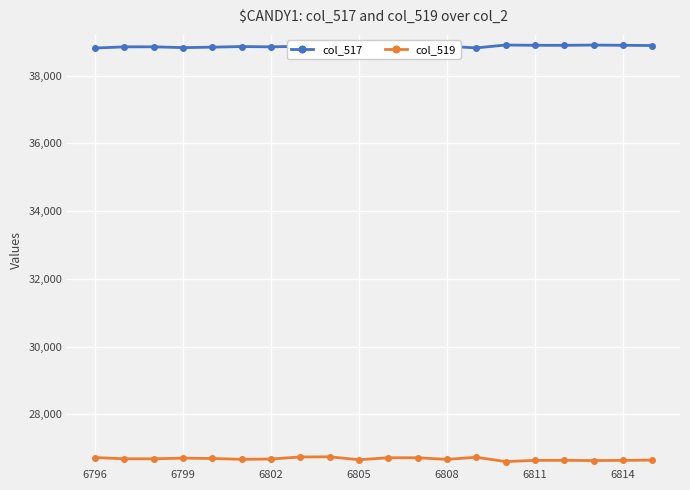

True or false: col_517 and col_519 intersect in this chart.

False